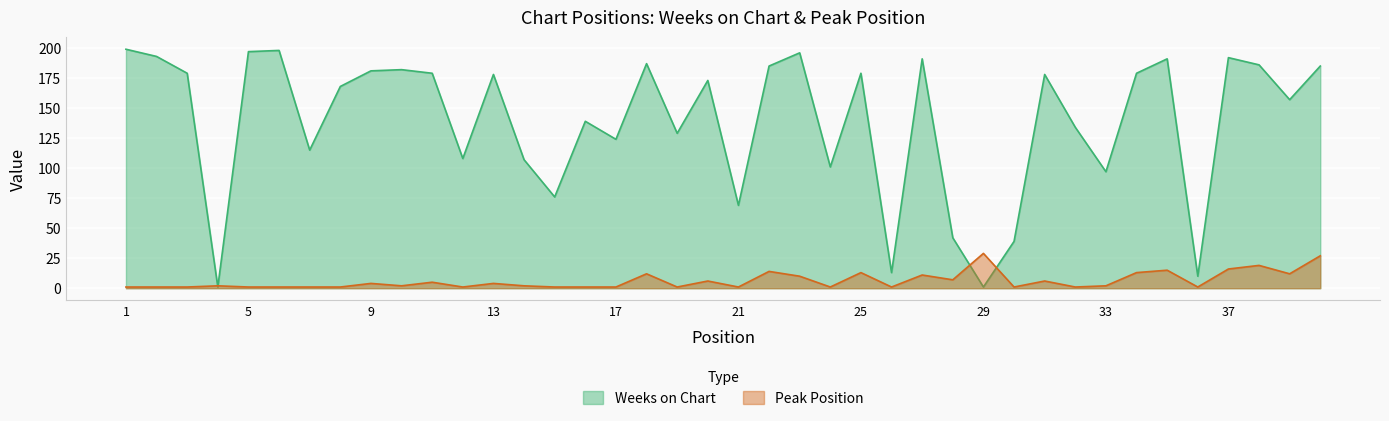

What are all the series names shown in the legend?

Weeks on Chart, Peak Position